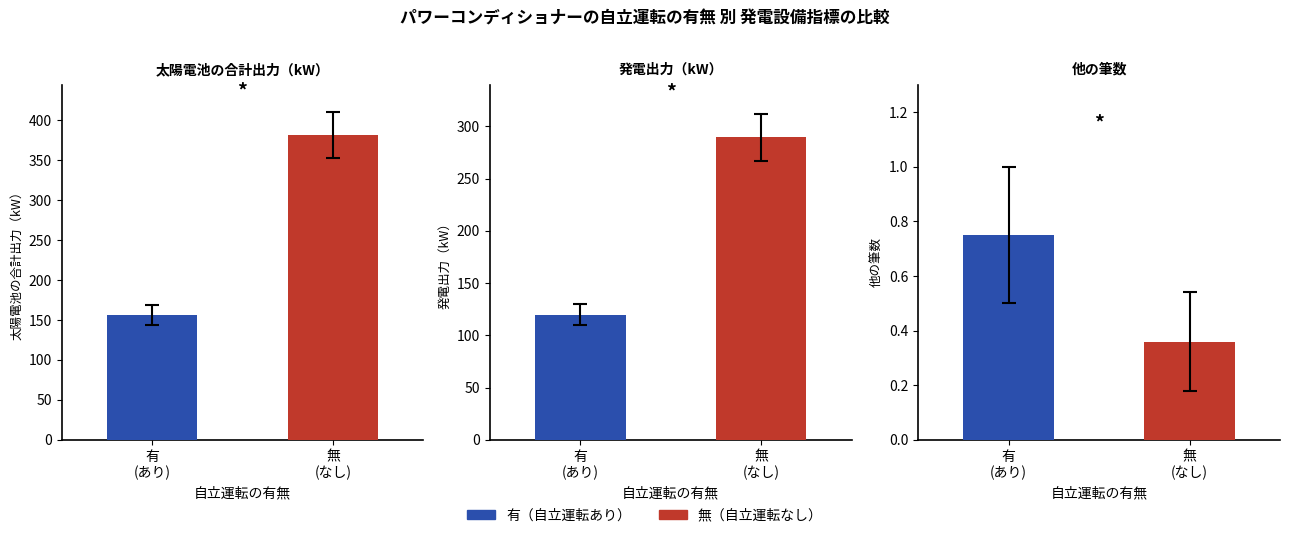

Between 有
(あり) and 無
(なし), which series saw the biggest shift?

太陽電池の合計出力（kW）